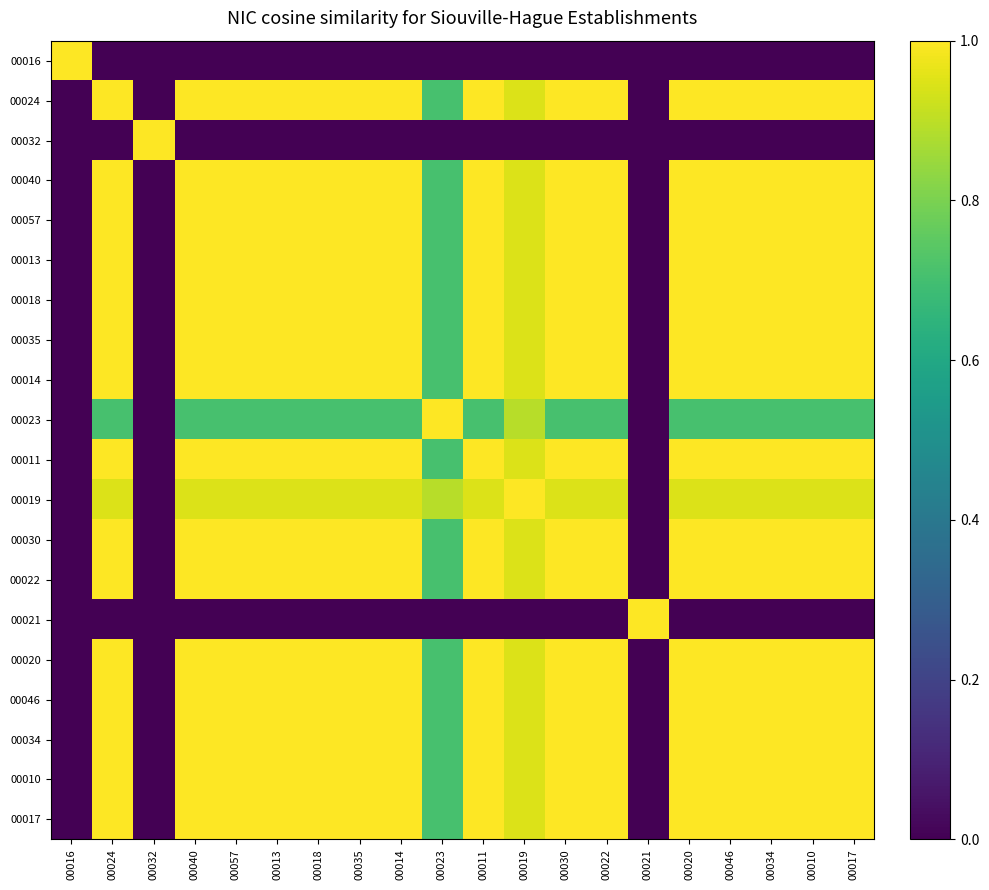

Which has a higher value, 00040 or 00011?

00040